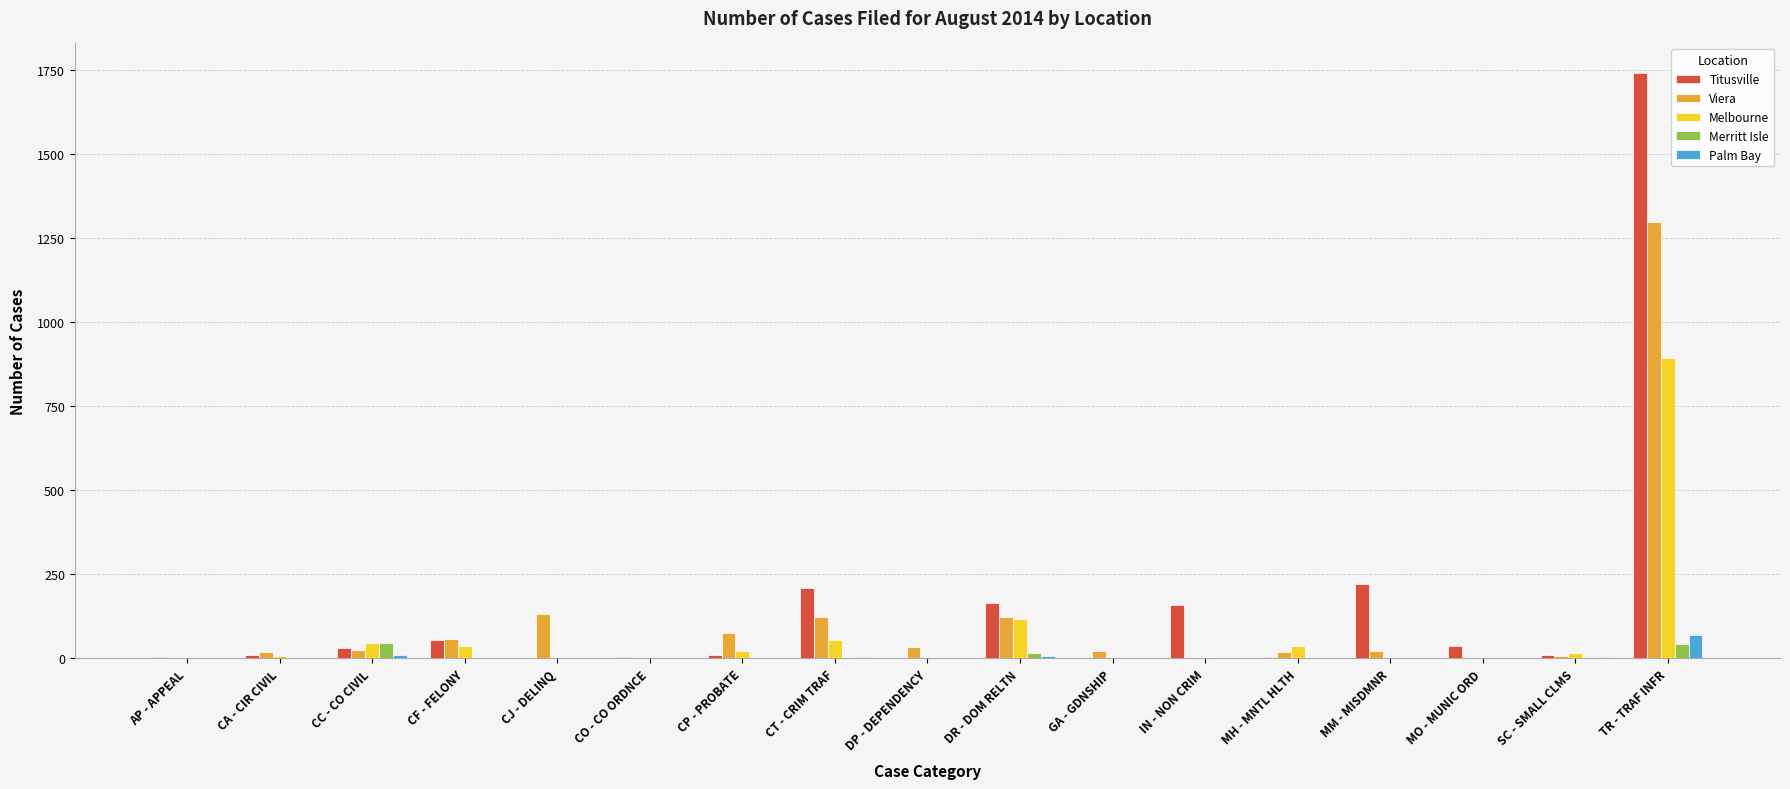

At which category is the sum across all series the highest?

TR - TRAF INFR